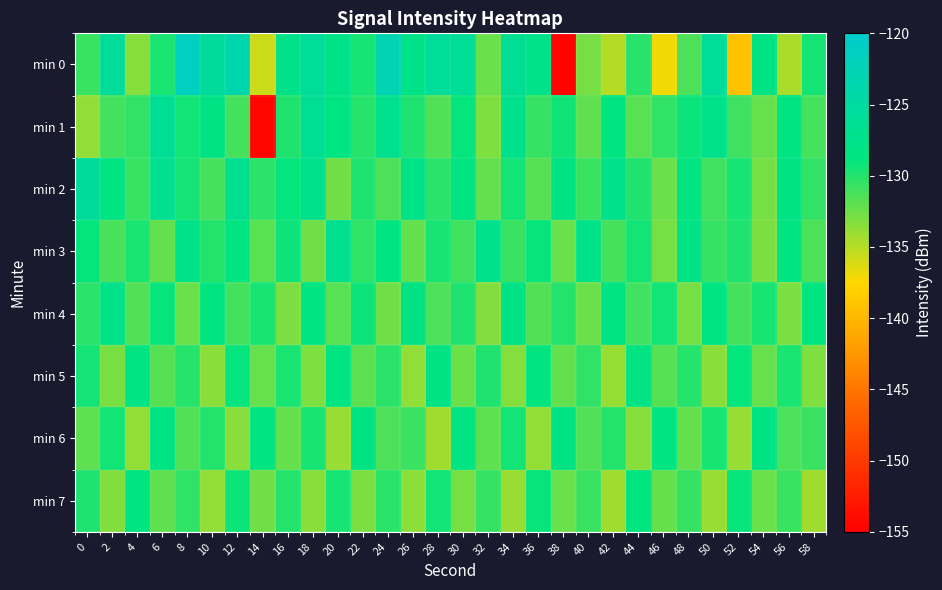

Reading right to left, extract all data points from this chart.

min 0: 58=-129.5	56=-134.6	54=-128.1	52=-139.1	50=-125.8	48=-131.4	46=-137.1	44=-130.1	42=-134.9	40=-132.8	38=-154.6	36=-127.6	34=-126.5	32=-132.4	30=-126.0	28=-125.8	26=-127.7	24=-122.8	22=-129.5	20=-127.9	18=-125.8	16=-127.5	14=-135.7	12=-123.5	10=-125.5	8=-121.5	6=-129.7	4=-133.4	2=-125.7	0=-130.8
min 1: 58=-131.1	56=-128.4	54=-132.3	52=-130.9	50=-127.6	48=-129.1	46=-130.4	44=-131.8	42=-128.7	40=-132.0	38=-129.3	36=-130.6	34=-127.4	32=-133.1	30=-128.9	28=-131.5	26=-129.8	24=-127.2	22=-130.1	20=-128.5	18=-126.5	16=-129.9	14=-154.4	12=-131.2	10=-128.1	8=-129.4	6=-126.3	4=-130.5	2=-131.0	0=-133.7
min 2: 58=-130.5	56=-128.1	54=-132.8	52=-129.6	50=-131.0	48=-128.7	46=-132.4	44=-129.9	42=-127.3	40=-130.8	38=-128.2	36=-131.7	34=-129.4	32=-132.1	30=-128.6	28=-130.2	26=-127.9	24=-131.4	22=-129.8	20=-132.6	18=-127.4	16=-128.9	14=-130.3	12=-126.8	10=-131.2	8=-129.5	6=-127.1	4=-130.7	2=-128.3	0=-125.5
min 3: 58=-131.4	56=-128.6	54=-133.0	52=-129.8	50=-130.6	48=-128.2	46=-132.8	44=-129.4	42=-131.2	40=-127.8	38=-132.4	36=-129.0	34=-130.8	32=-127.4	30=-131.0	28=-129.6	26=-132.2	24=-128.8	22=-130.4	20=-127.0	18=-132.6	16=-129.2	14=-131.8	12=-128.4	10=-130.0	8=-127.6	6=-132.1	4=-129.7	2=-131.3	0=-128.9
min 4: 58=-128.8	56=-133.0	54=-129.6	52=-131.2	50=-128.4	48=-132.8	46=-129.4	44=-131.0	42=-128.6	40=-132.4	38=-130.0	36=-131.6	34=-128.2	32=-133.2	30=-129.8	28=-131.4	26=-128.0	24=-132.6	22=-129.2	20=-131.8	18=-128.4	16=-133.0	14=-129.6	12=-131.2	10=-128.8	8=-132.4	6=-129.0	4=-131.6	2=-127.8	0=-130.2
min 5: 58=-133.1	56=-129.7	54=-132.3	52=-128.9	50=-133.5	48=-130.1	46=-131.7	44=-128.3	42=-133.9	40=-130.5	38=-132.1	36=-128.7	34=-133.3	32=-129.9	30=-132.5	28=-128.1	26=-133.7	24=-130.3	22=-131.9	20=-128.5	18=-133.1	16=-129.7	14=-132.3	12=-128.9	10=-133.5	8=-130.1	6=-131.7	4=-128.3	2=-132.9	0=-129.5
min 6: 58=-130.8	56=-131.4	54=-128.0	52=-134.0	50=-129.6	48=-132.2	46=-128.8	44=-133.4	42=-130.0	40=-131.6	38=-128.2	36=-133.8	34=-129.4	32=-132.0	30=-128.6	28=-134.2	26=-130.8	24=-131.4	22=-128.0	20=-134.0	18=-129.6	16=-132.2	14=-128.8	12=-133.4	10=-130.0	8=-131.6	6=-128.2	4=-133.8	2=-129.4	0=-132.0
min 7: 58=-134.2	56=-130.8	54=-132.4	52=-129.0	50=-134.0	48=-130.6	46=-132.2	44=-128.8	42=-134.2	40=-130.8	38=-132.4	36=-129.0	34=-134.0	32=-130.6	30=-132.8	28=-129.4	26=-133.6	24=-130.2	22=-133.0	20=-129.6	18=-133.4	16=-130.0	14=-132.6	12=-129.2	10=-133.8	8=-130.4	6=-132.0	4=-128.6	2=-133.2	0=-129.8